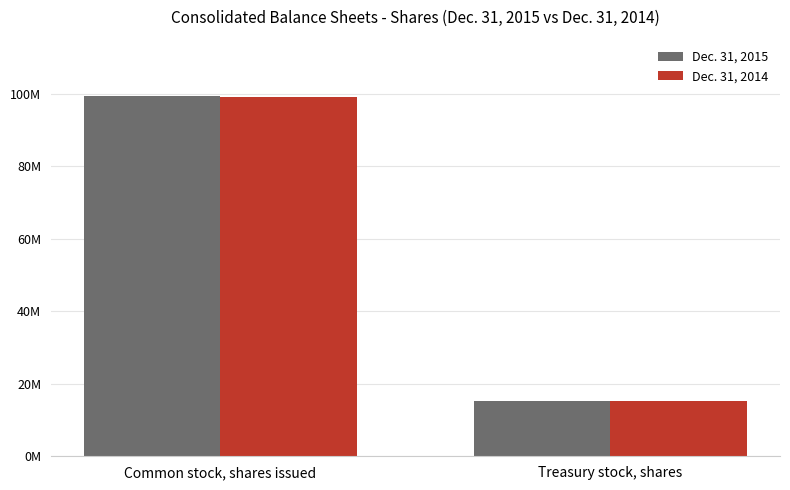

At which category is the sum across all series the highest?

Common stock, shares issued